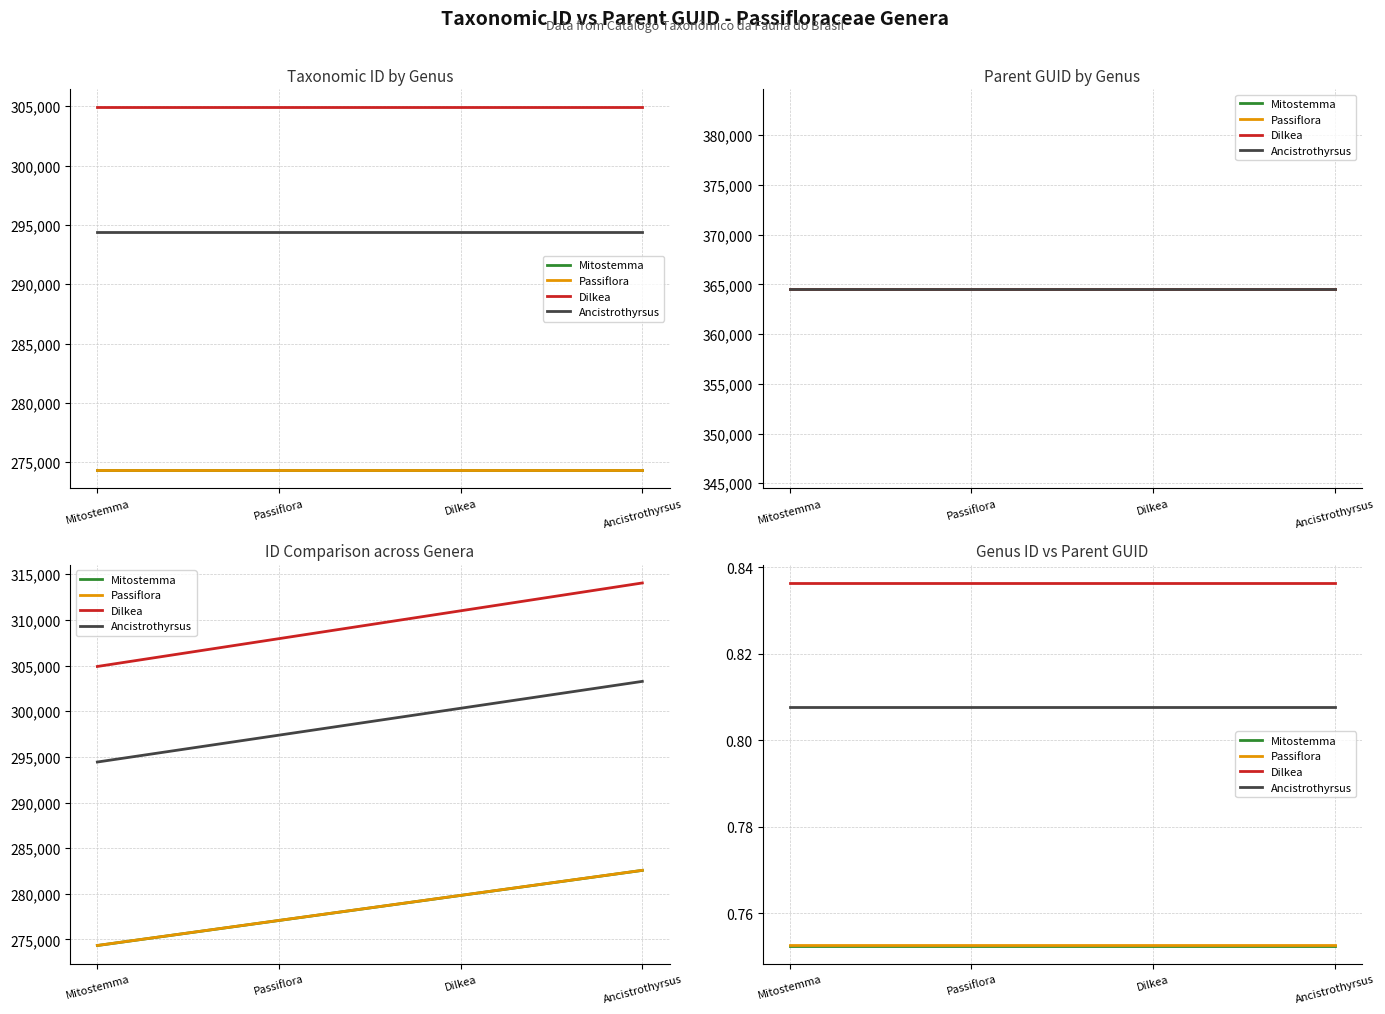

What is the sum of all Passiflora values?

3.0